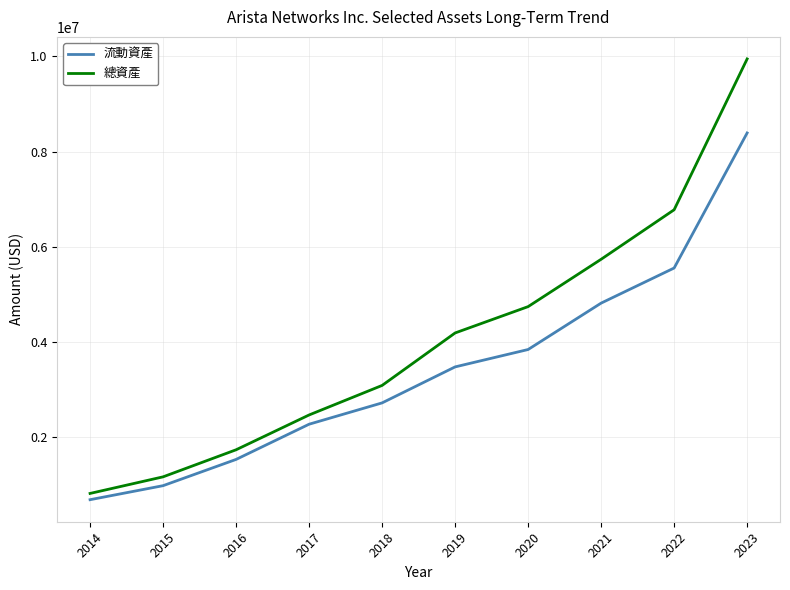

At which label is 流動資產 closest to 4534857?

2021